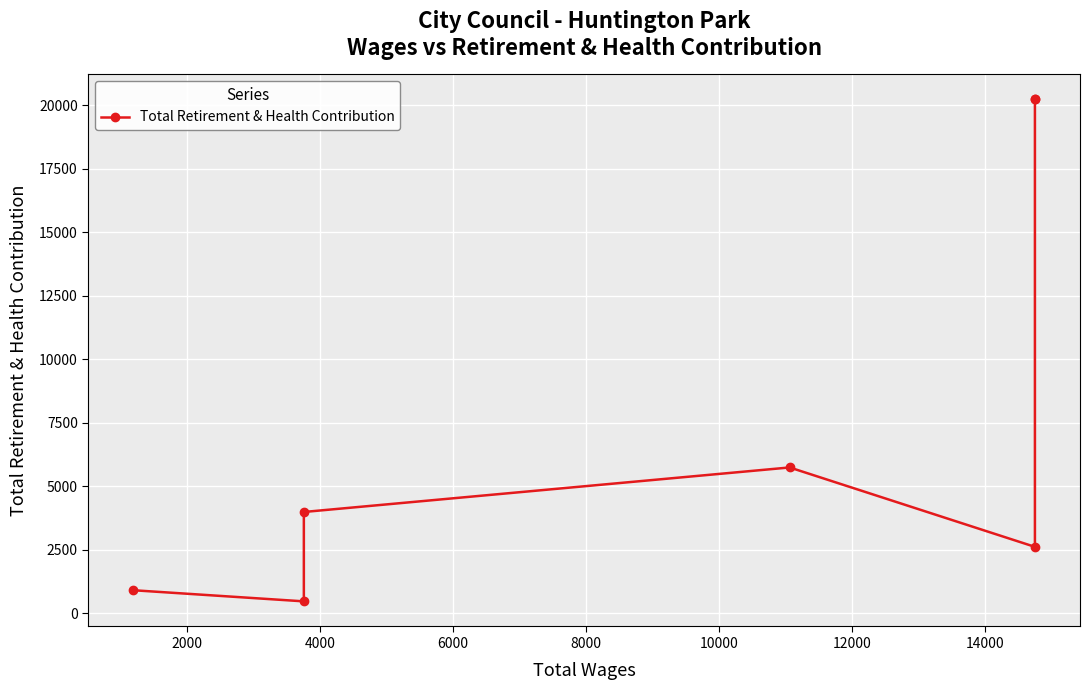

Does the chart display data point markers on the line(s)?

Yes